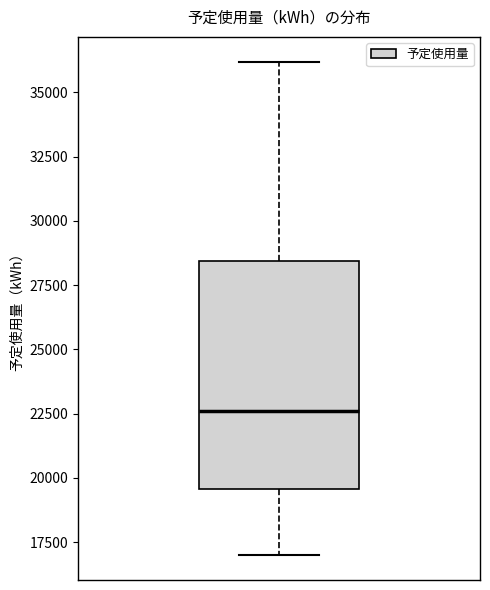

Read this box plot against the y-axis: the position of the median line, the range covered by the box, and the ends of both whiskers. The values are not printed on the chart, so give them approximately, as read against the axis.

median 22500, box 19500 to 28500, whiskers 17000 to 36000